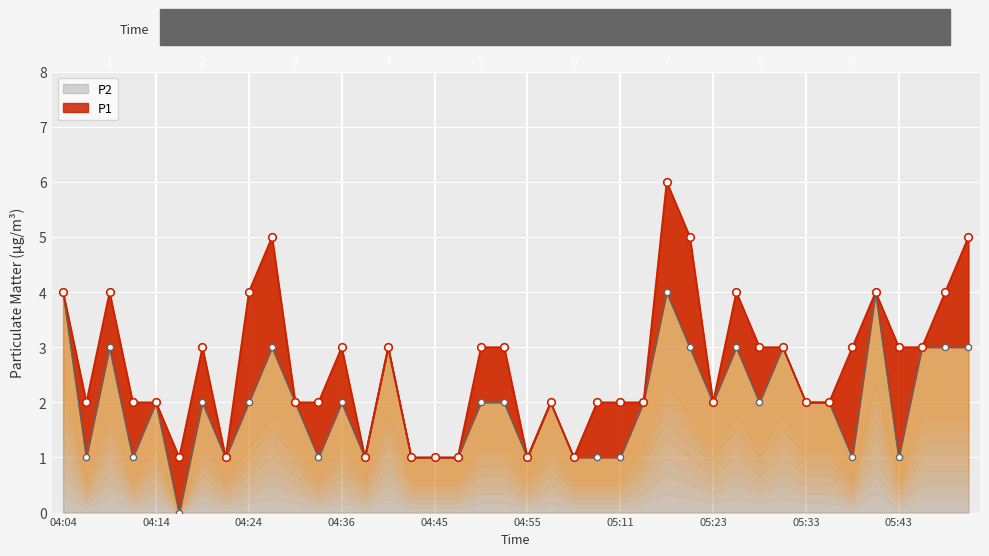

At which category is the sum across all series the highest?

05:18